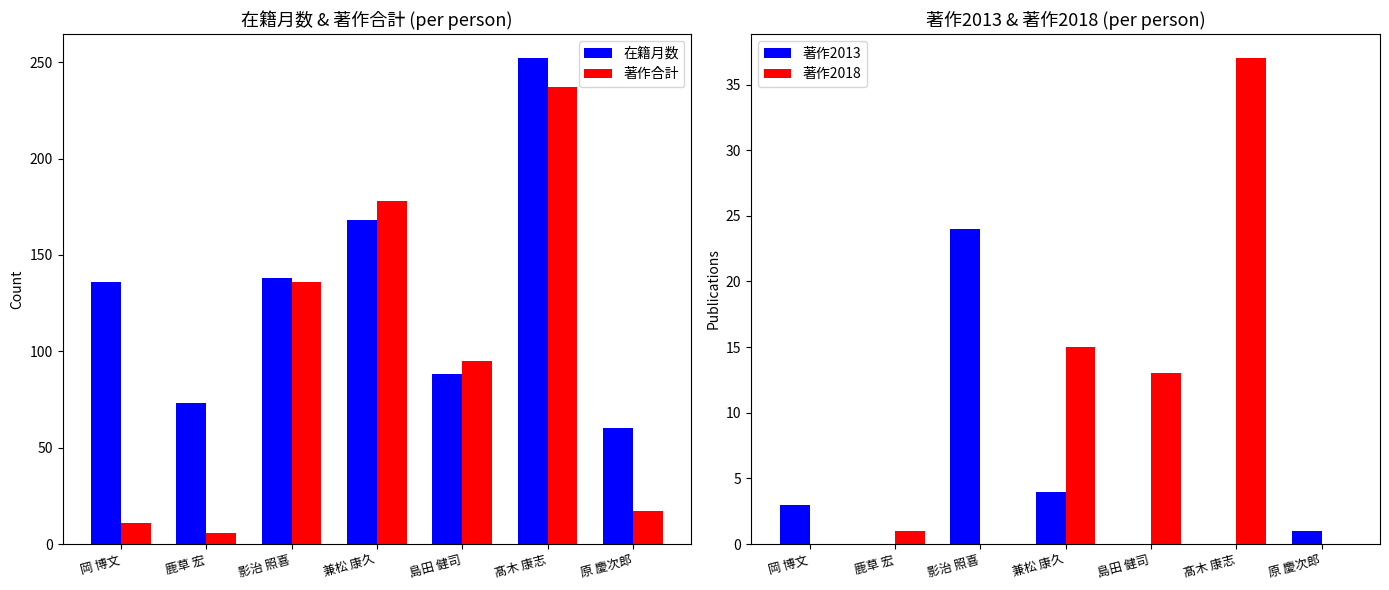

What position from the left is 岡 博文?

1